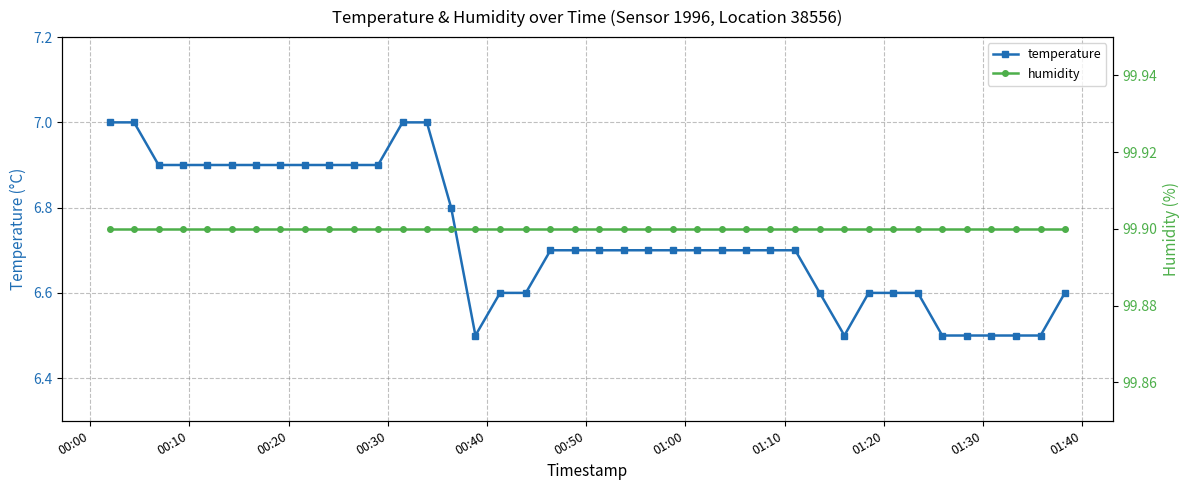

What is the value of the temperature point at the 31st from the left?

6.5